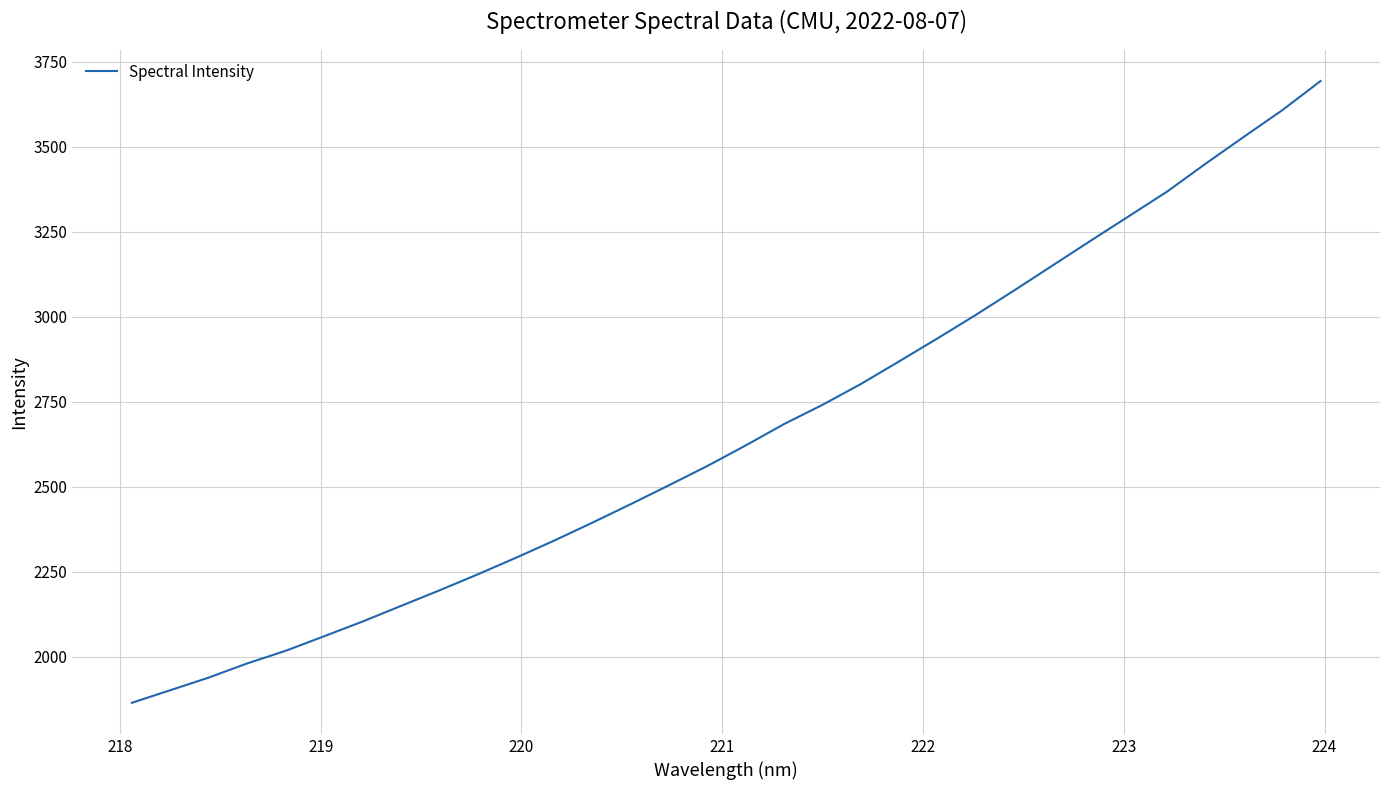

What is the sum of all values?

85030.8